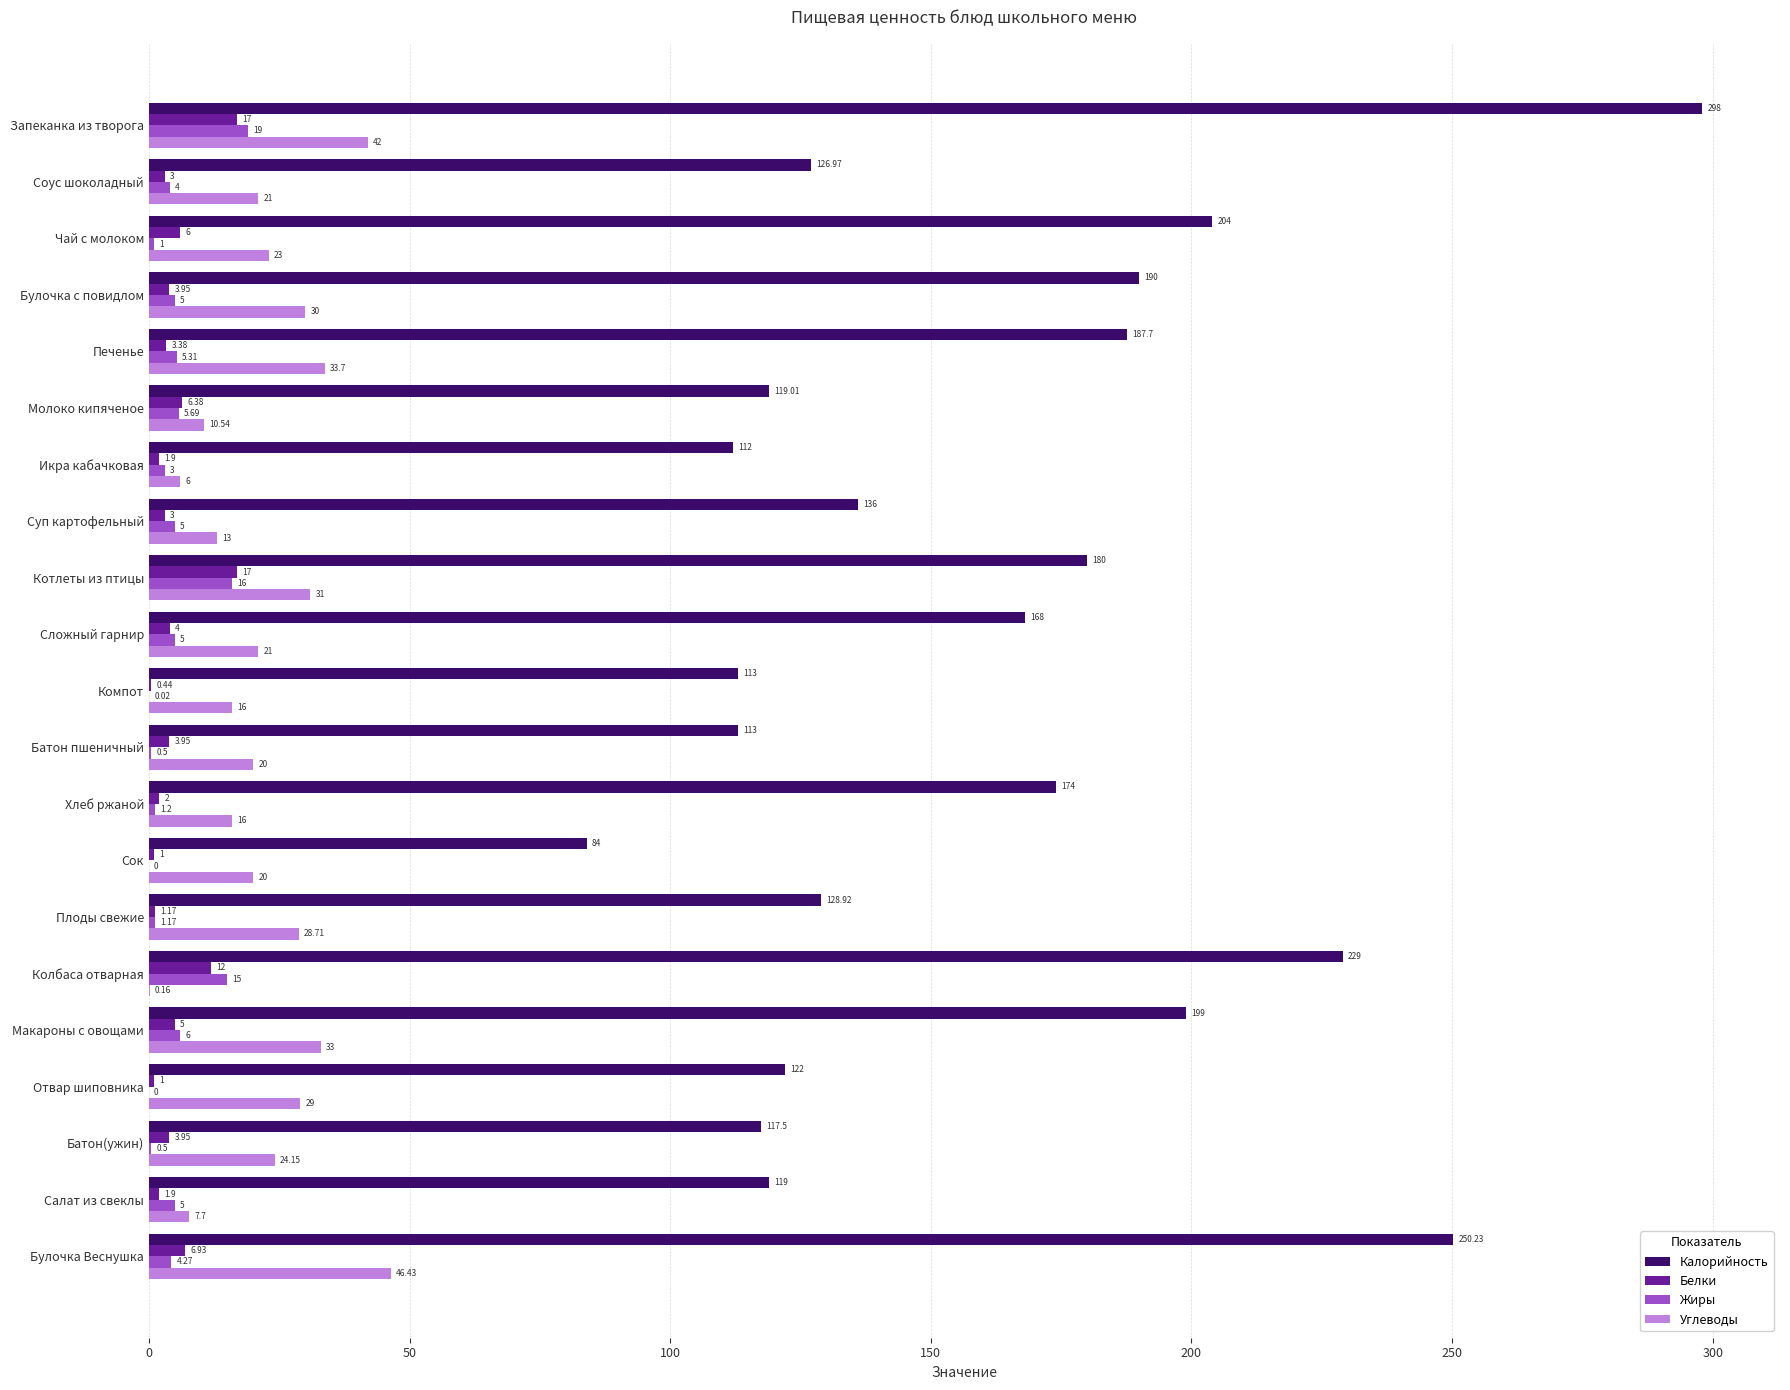

Which series has the largest total across all categories?

Калорийность